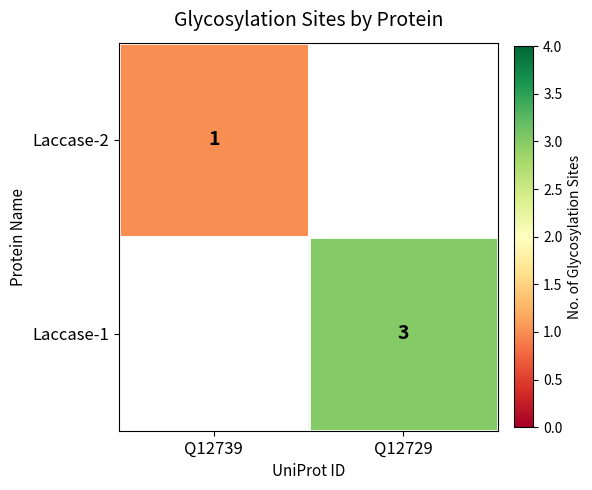

The Laccase-1 series shows 1 at Q12729. True or false?

False